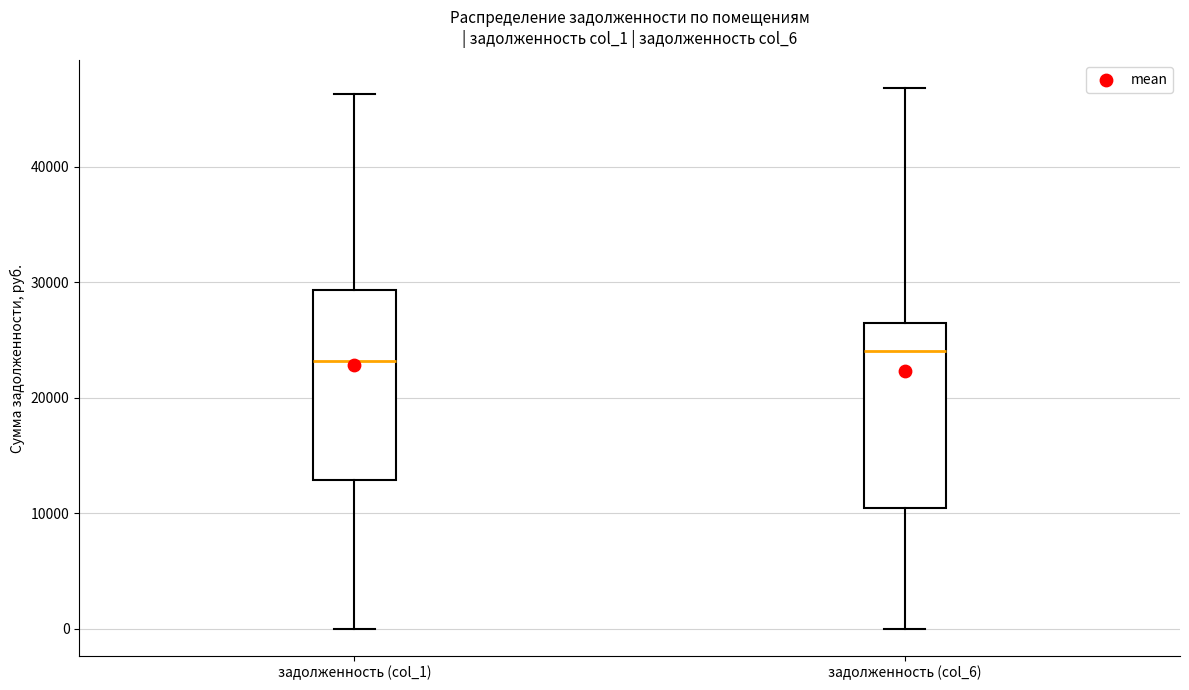

Where does the upper whisker of the box for задолженность (col_1) end on the y-axis? The values are not printed on the chart, so give them approximately, as read against the axis.

46000